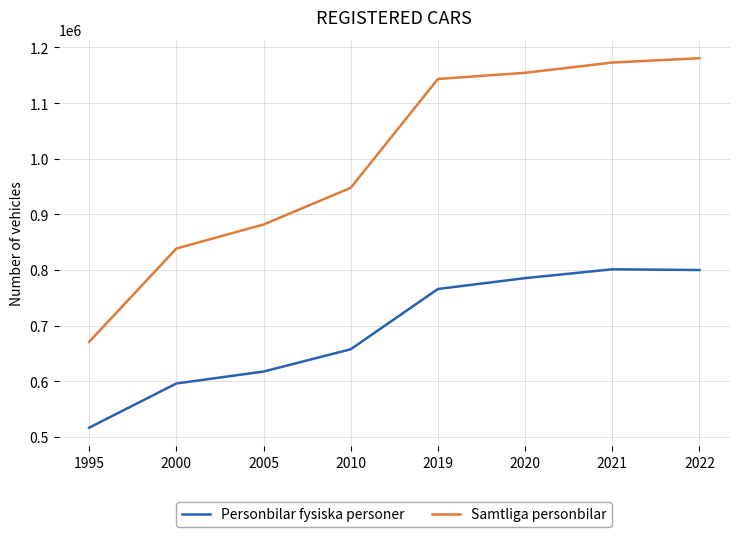

At which category does Personbilar fysiska personer reach its first local peak?

2021